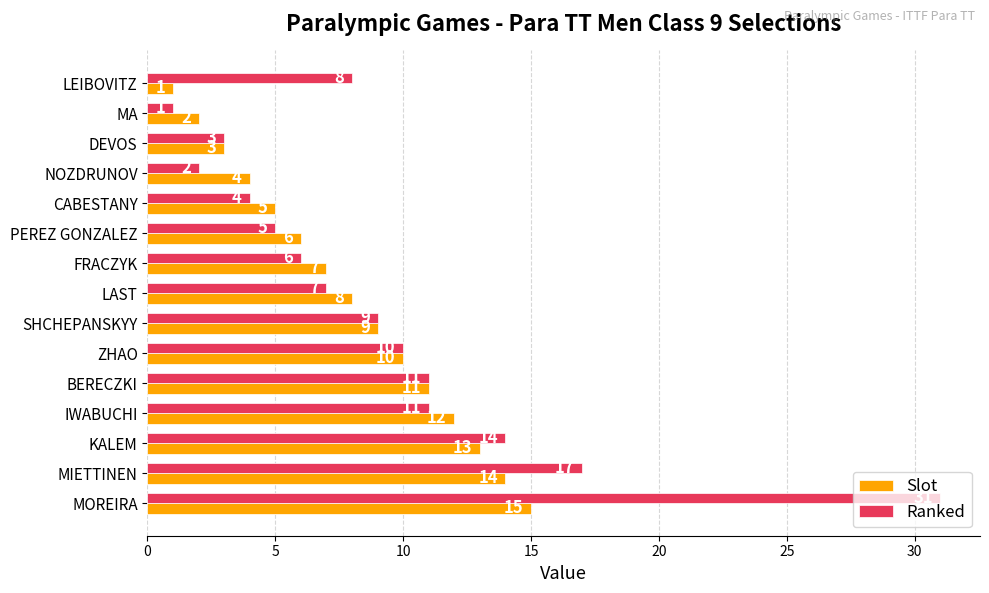

What is the difference between the Slot values at FRACZYK and BERECZKI?

4